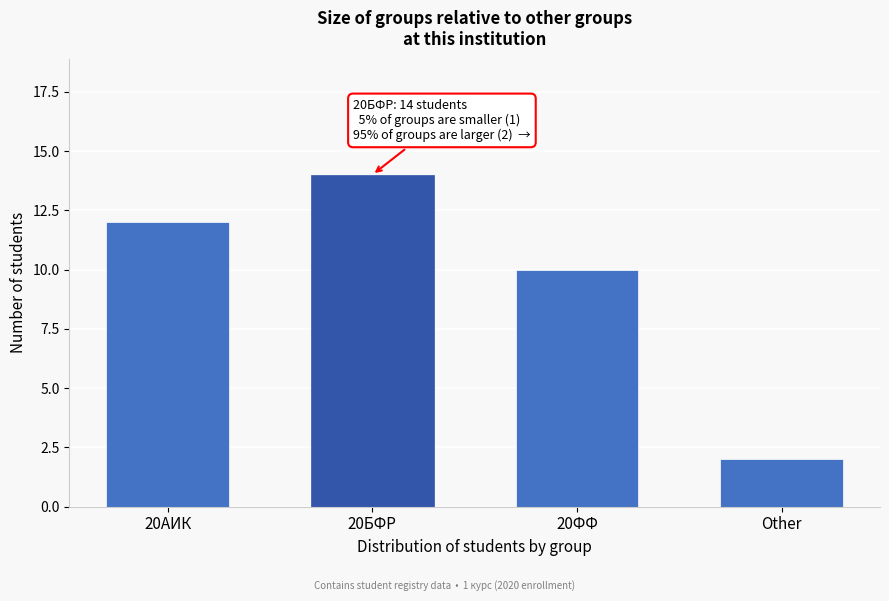

Reading left to right, what are all the values shown in this chart?

20АИК=12	20БФР=14	20ФФ=10	Other=2